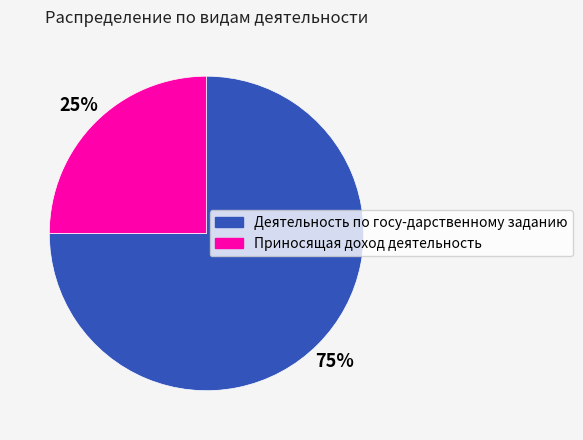

Is there any slice that represents more than half of the pie?

Yes